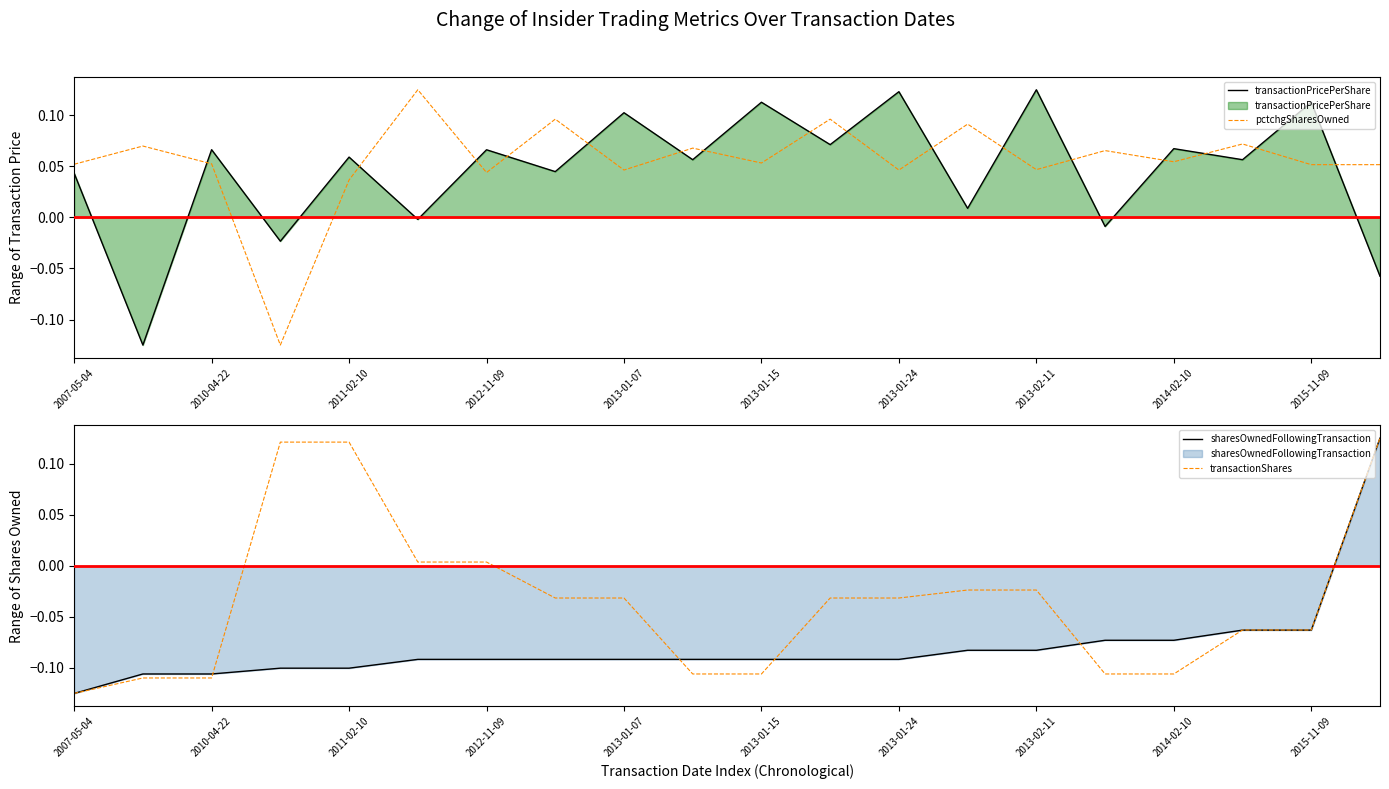

True or false: pctchgSharesOwned and transactionPricePerShare cross at least once.

True